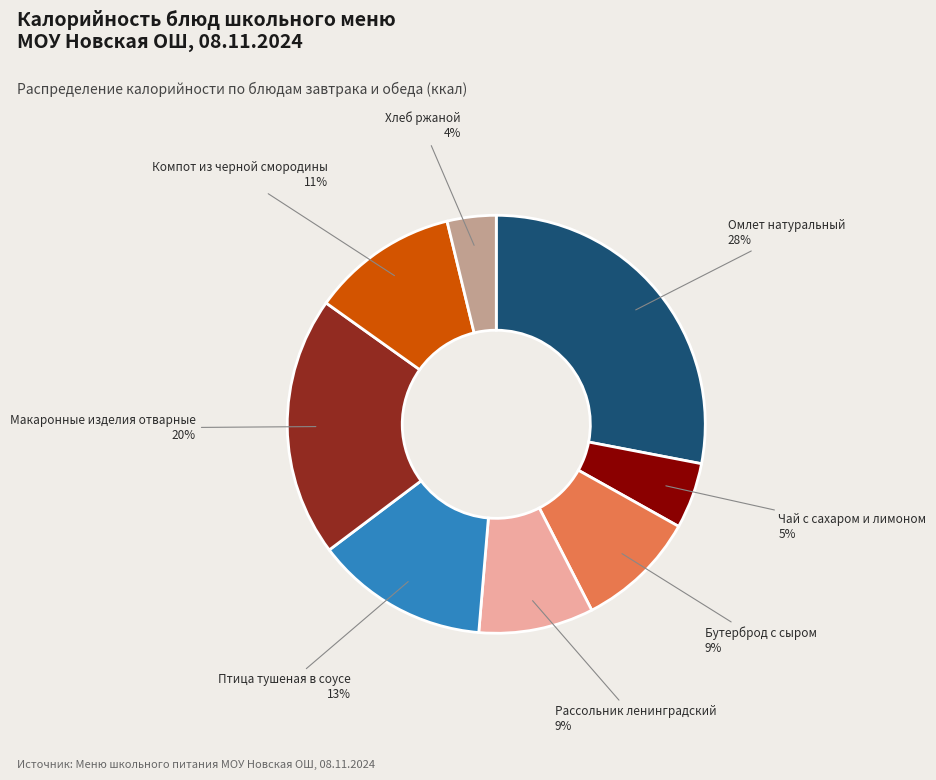

To the nearest percent, what percentage of the pie is Чай с сахаром и лимоном?

5%